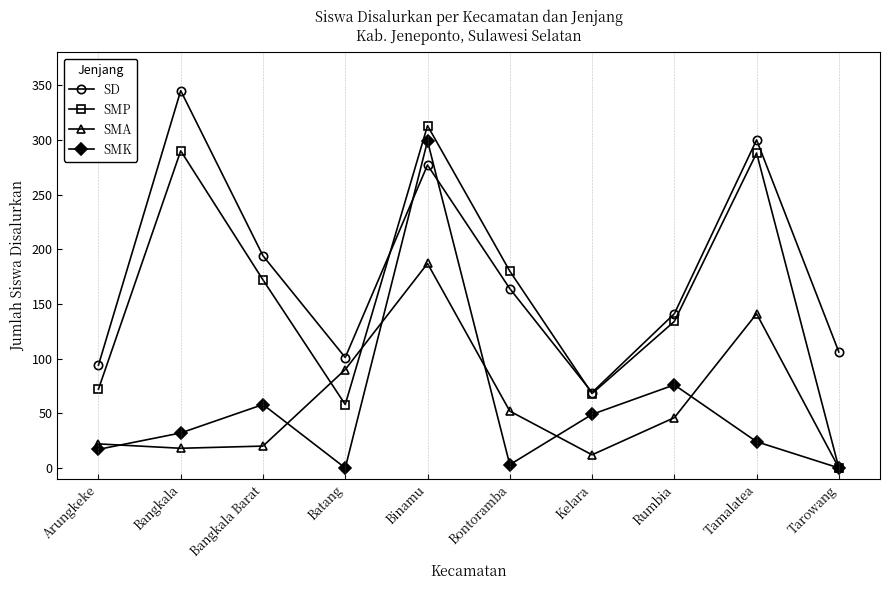

What is the maximum value for SMK?

299